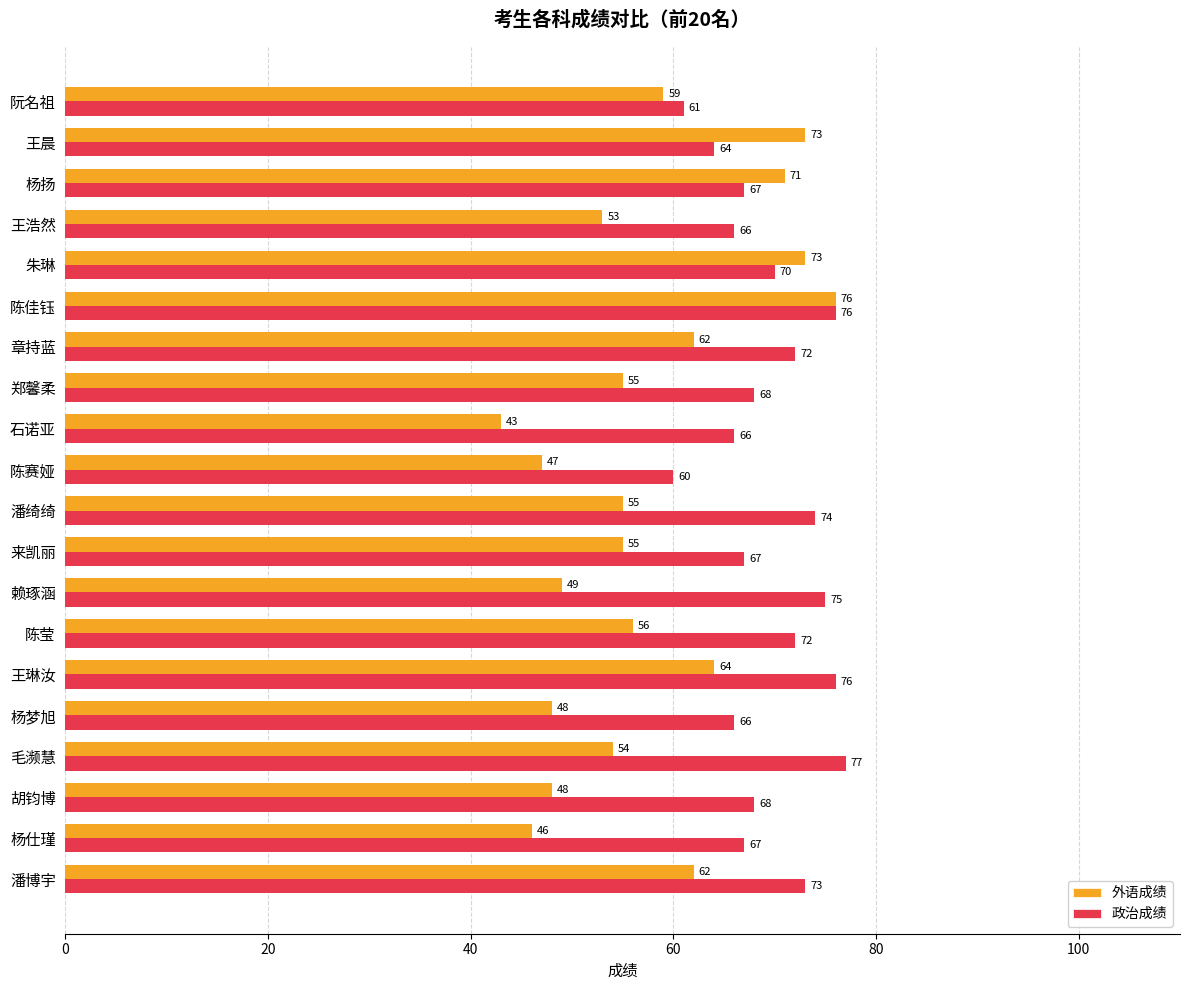

What is the minimum value shown in the chart?

43